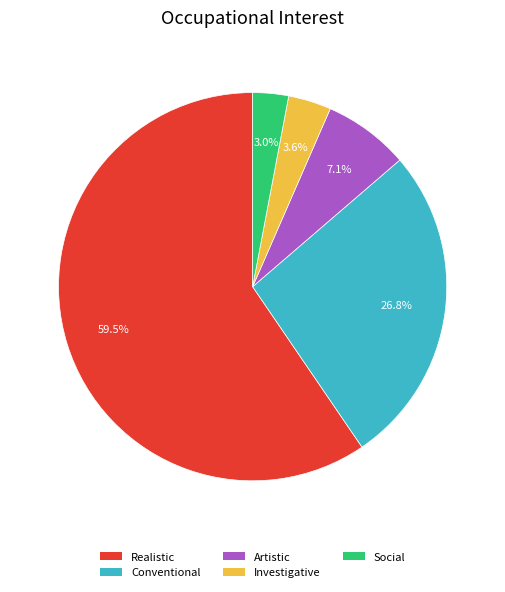

Is there any slice that represents more than half of the pie?

Yes